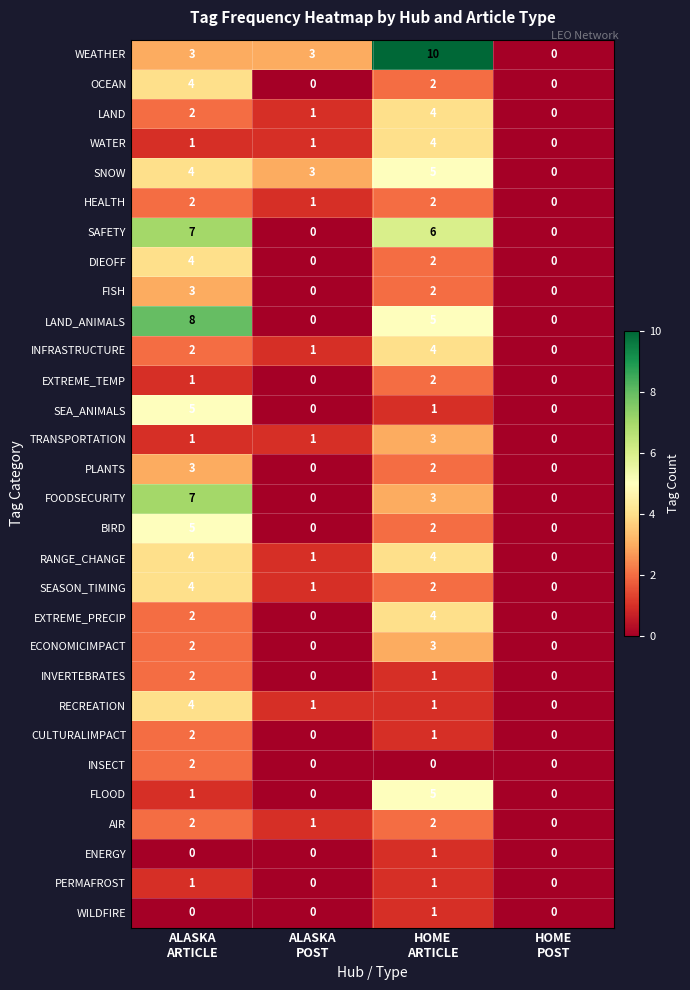

Count the BIRD values in the range 0 to 5.

4